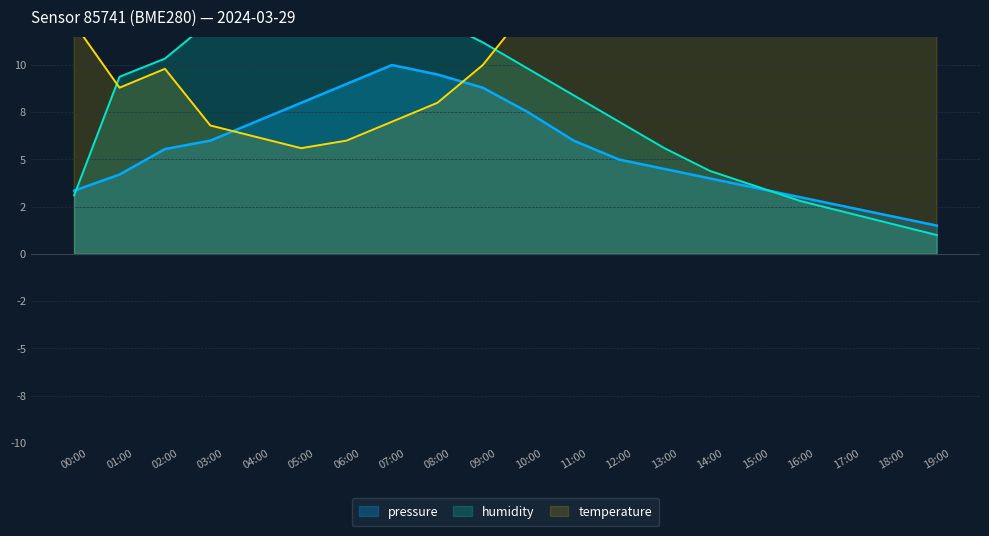

At which category does humidity reach its first local peak?

06:00